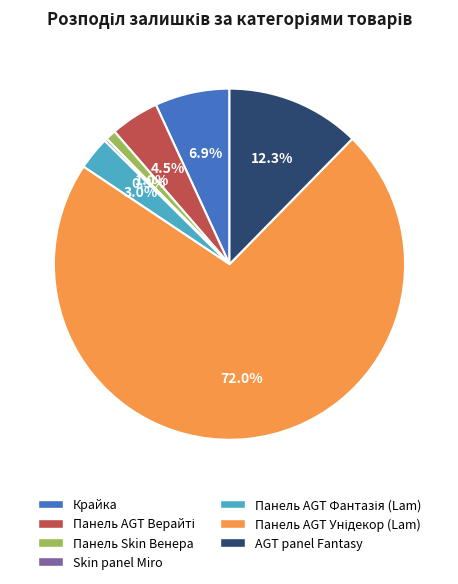

To the nearest percent, what portion does Панель Skin Венера represent?

1%